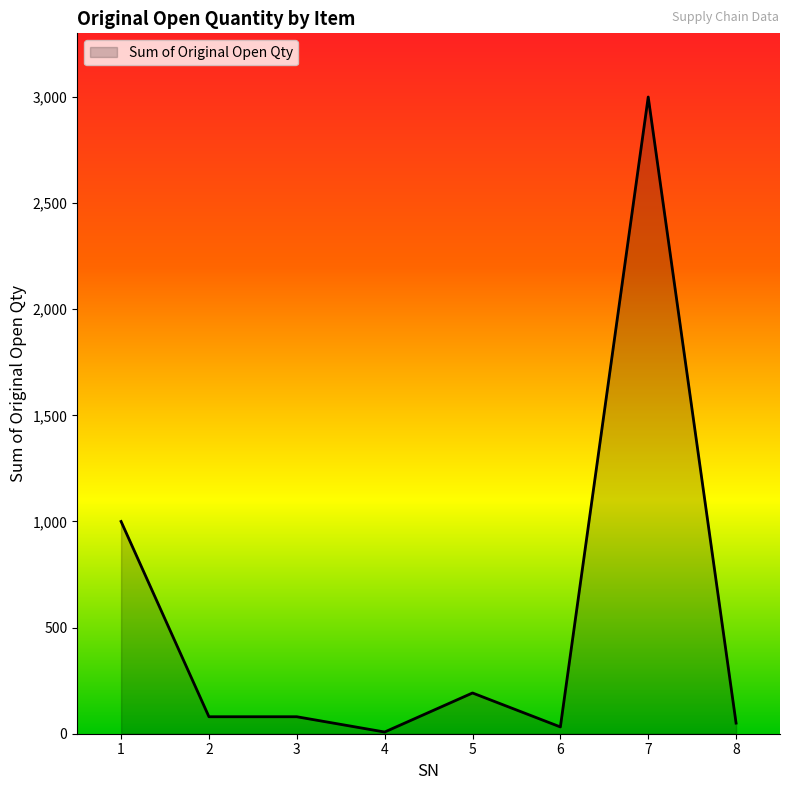

What is the average value?

555